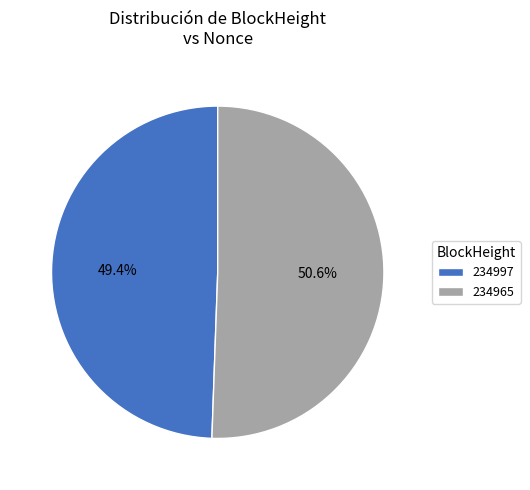

Which slice is the smallest?

234997